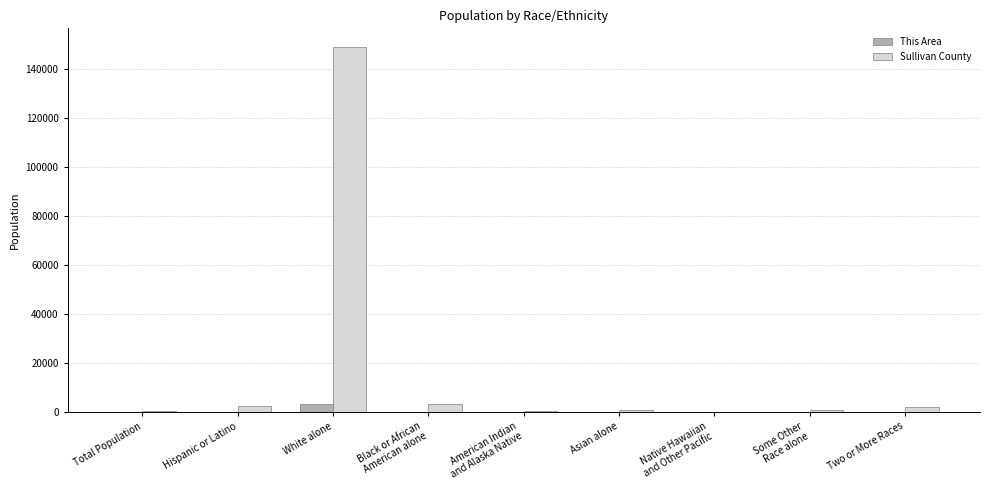

At which label does Sullivan County reach its peak?

White alone